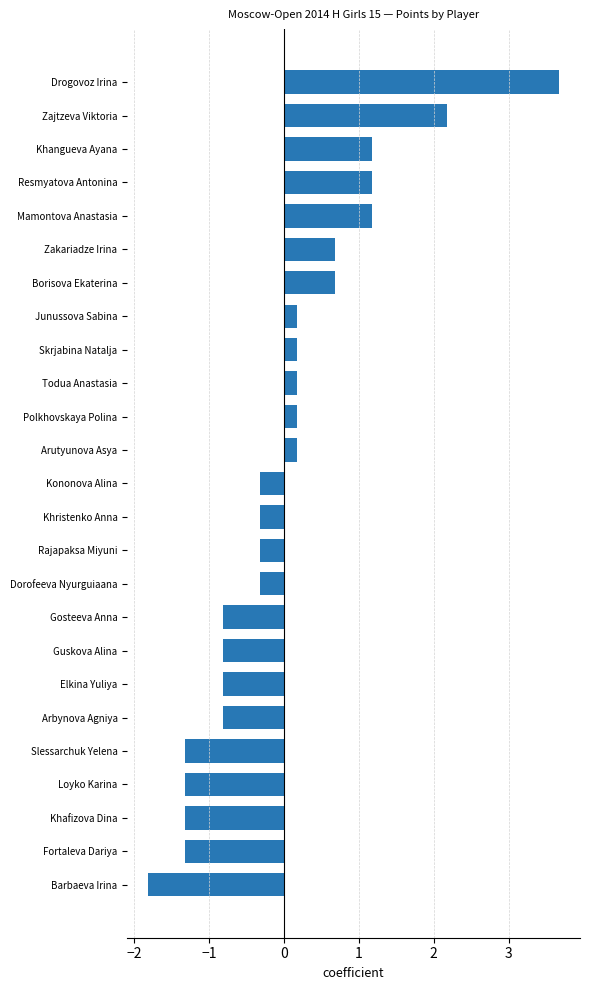

The value at Khristenko Anna is -0.3. True or false?

True